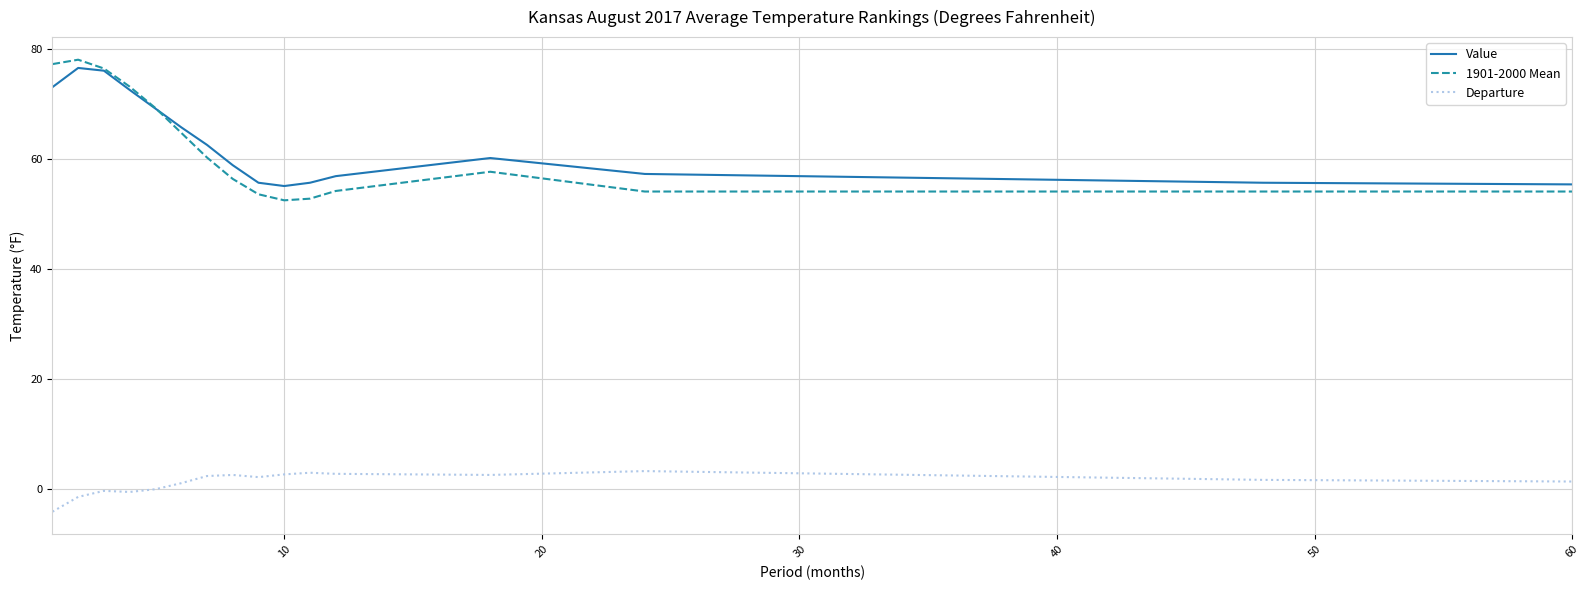

Which series has the largest range (max minus min)?

1901-2000 Mean